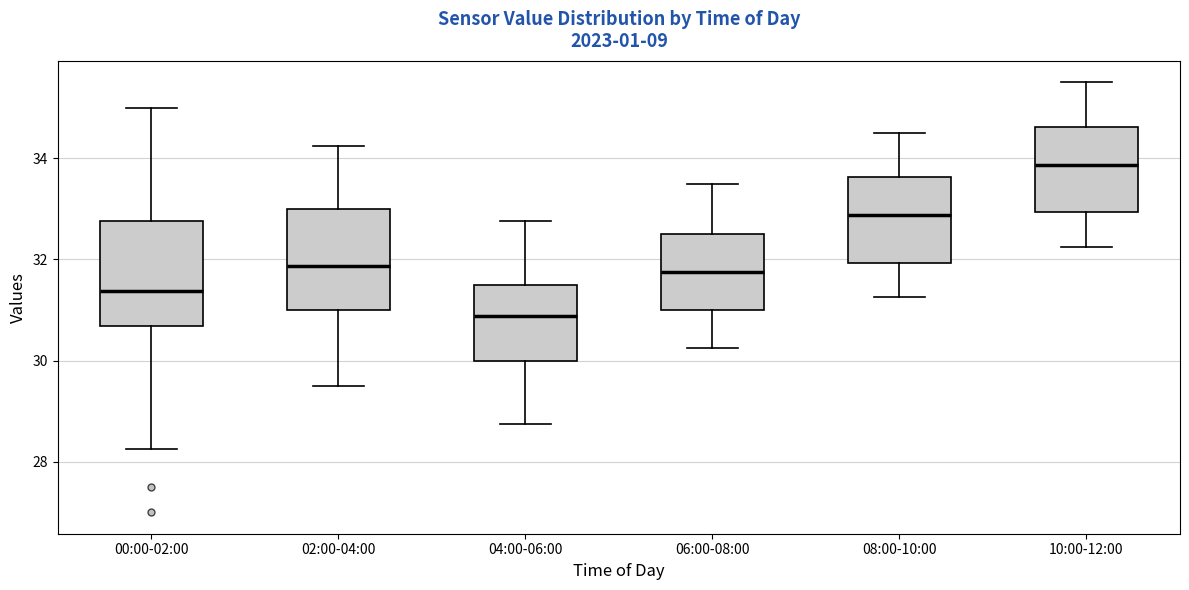

Reading left to right, transcribe this box plot: for each box, give where its median line is, the range the box spans, and where its two whiskers end, as read against the y-axis. The values are not printed on the chart, so give them approximately, as read against the axis.

00:00-02:00: median 31.4, box 30.6 to 32.8, whiskers 28.2 to 35.0
02:00-04:00: median 31.8, box 31.0 to 33.0, whiskers 29.6 to 34.2
04:00-06:00: median 30.8, box 30.0 to 31.6, whiskers 28.8 to 32.8
06:00-08:00: median 31.8, box 31.0 to 32.6, whiskers 30.2 to 33.6
08:00-10:00: median 32.8, box 32.0 to 33.6, whiskers 31.2 to 34.6
10:00-12:00: median 33.8, box 33.0 to 34.6, whiskers 32.2 to 35.6